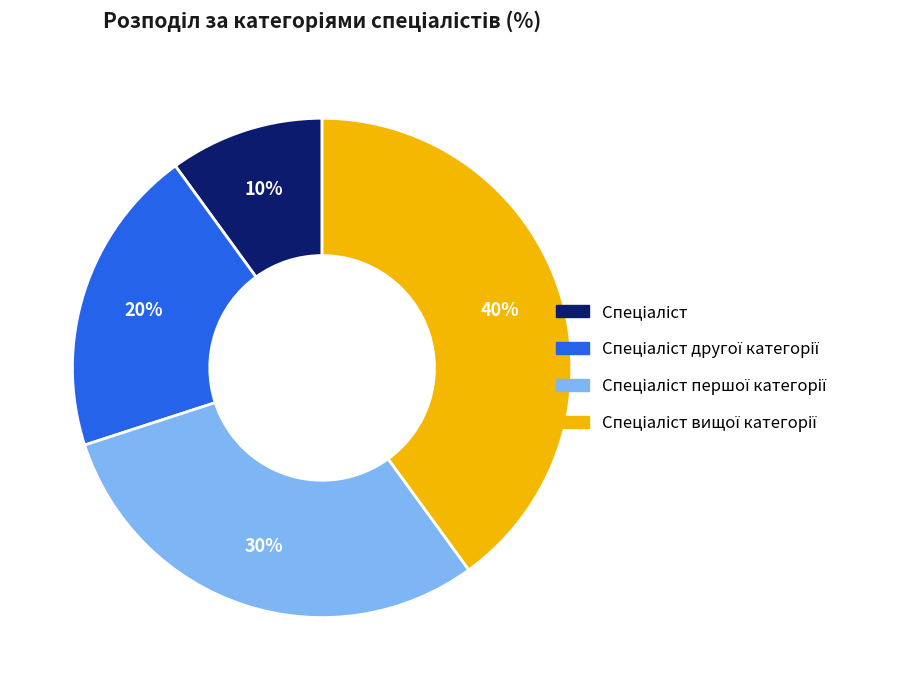

Is there a majority slice in this chart?

No